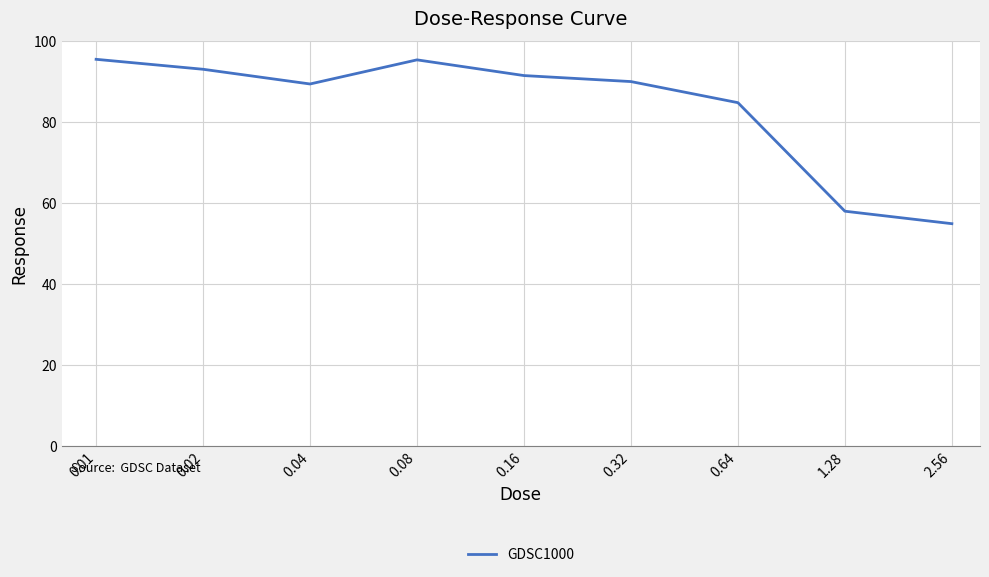

How many interior local valleys (lower than both neighbors) does the data have?

1